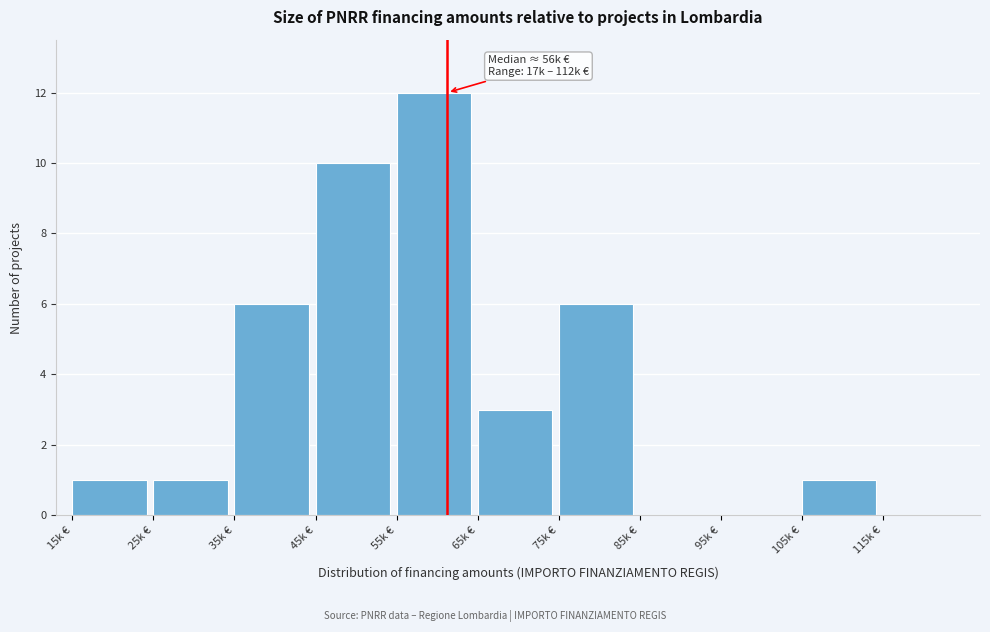

Reading left to right, what are all the values shown in this chart?

15k €=1	25k €=1	35k €=6	45k €=10	55k €=12	65k €=3	75k €=6	85k €=0	95k €=0	105k €=1	115k €=0